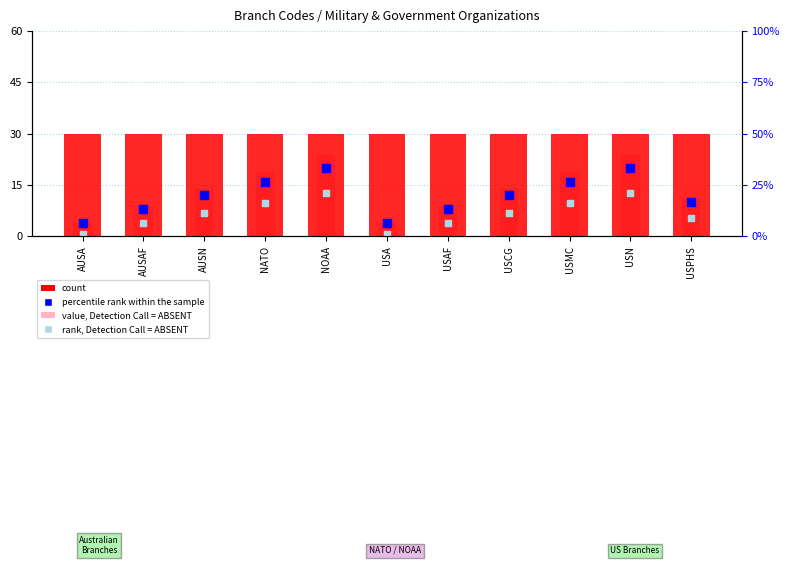

At how many categories does at least one series exceed 10?

11